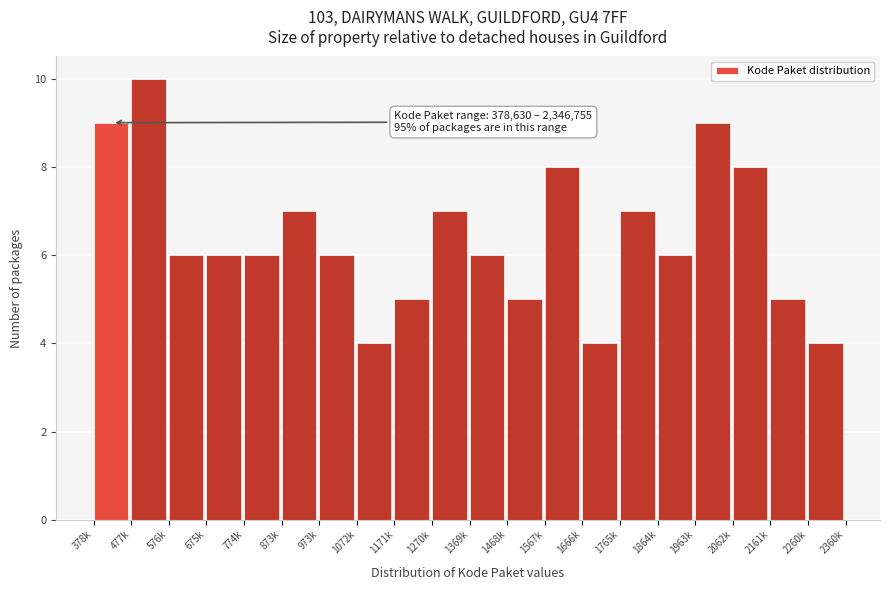

Reading right to left, extract all data points from this chart.

2260k=4	2161k=5	2062k=8	1963k=9	1864k=6	1765k=7	1666k=4	1567k=8	1468k=5	1369k=6	1270k=7	1171k=5	1072k=4	973k=6	873k=7	774k=6	675k=6	576k=6	477k=10	378k=9